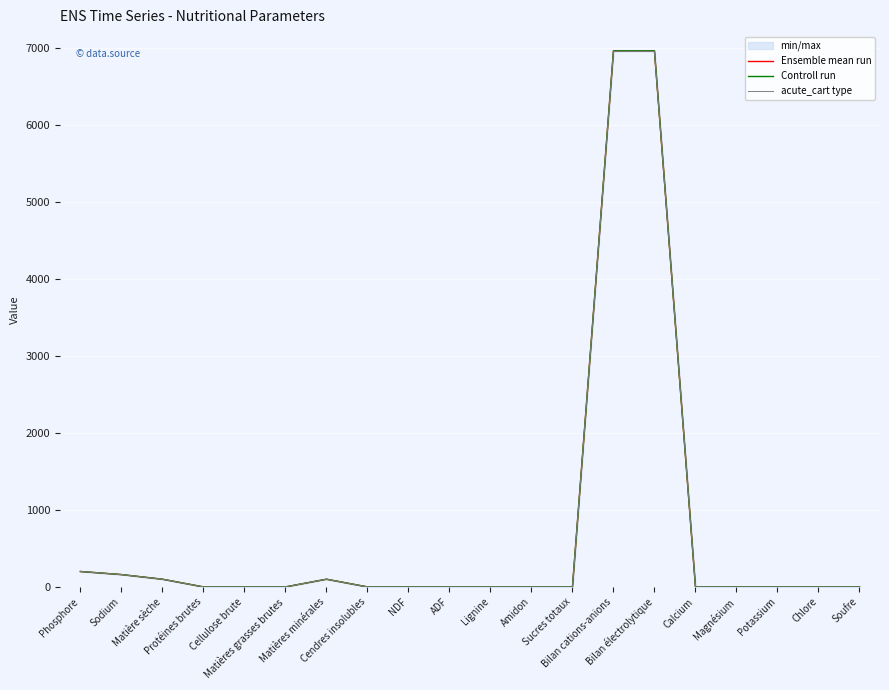

What is the value of the Controll run point at the 1st from the left?

200.0